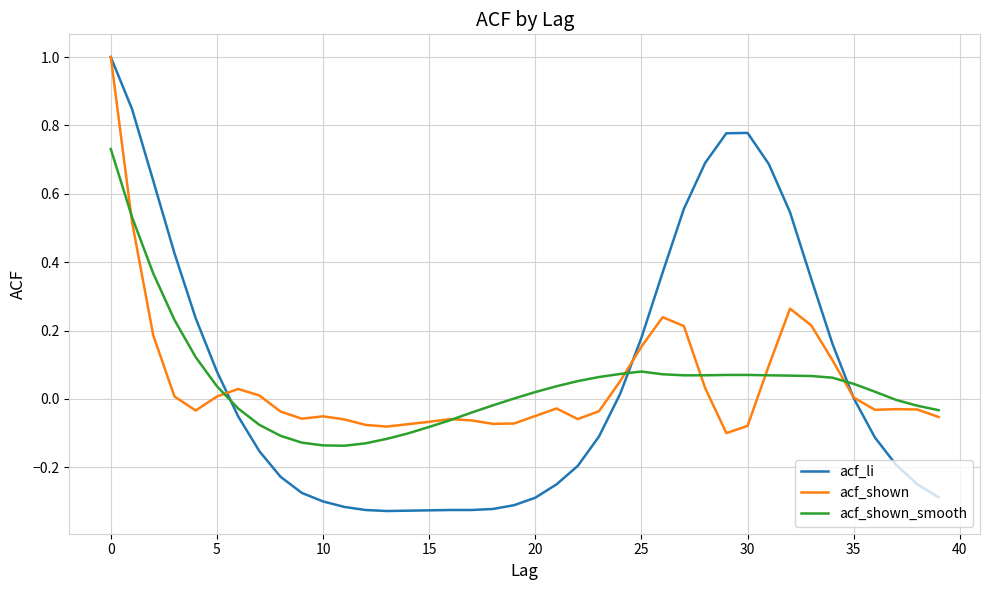

What is the maximum value shown in the chart?

1.0